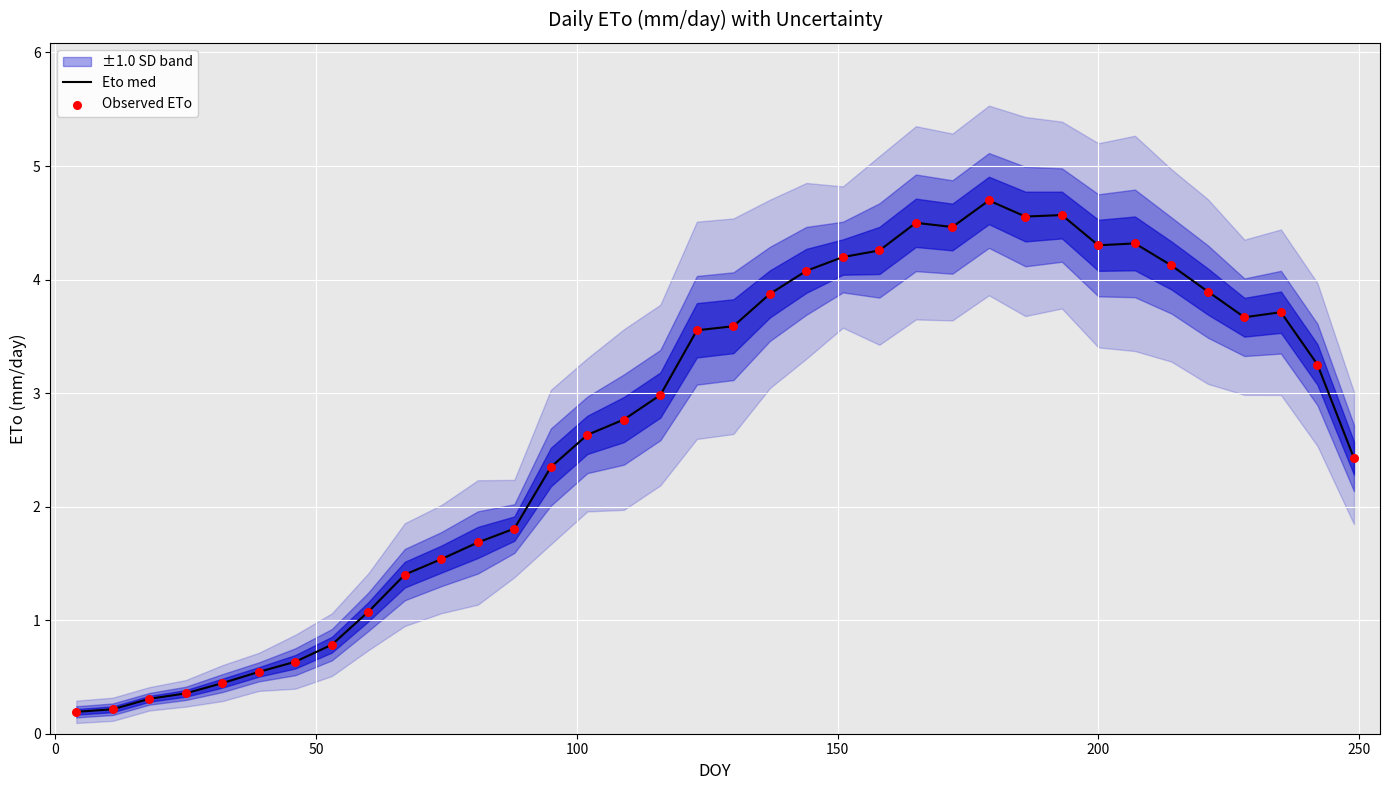

What is the maximum value for Eto med?

4.7